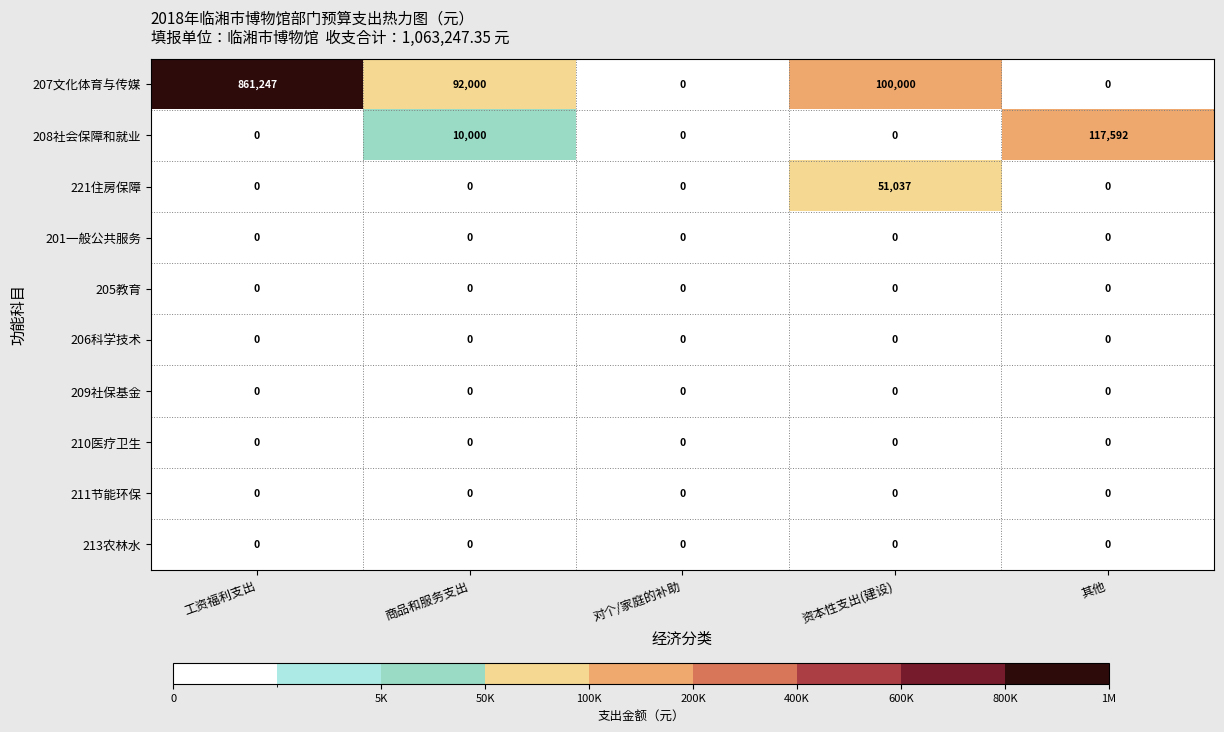

What is the difference between the maximum and minimum values in the 221住房保障 series?

51037